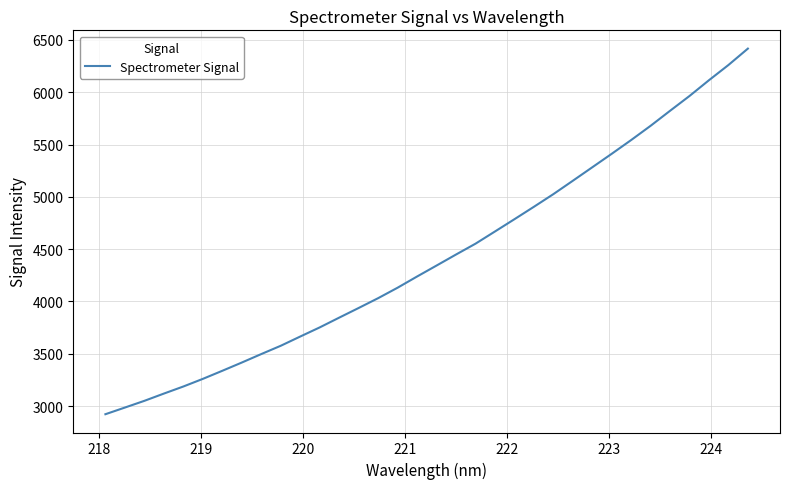

What is the maximum value shown in the chart?

6416.7